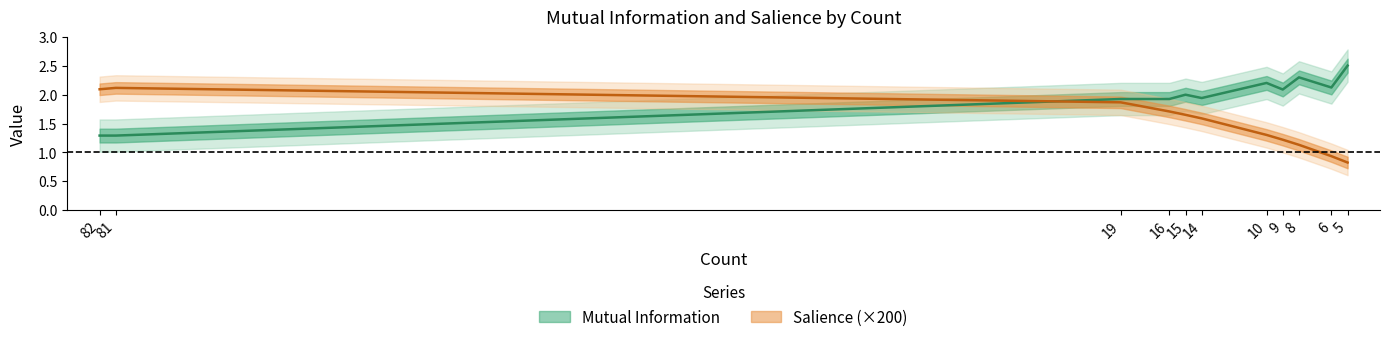

The value of Salience at 14 is 0.5. True or false?

False